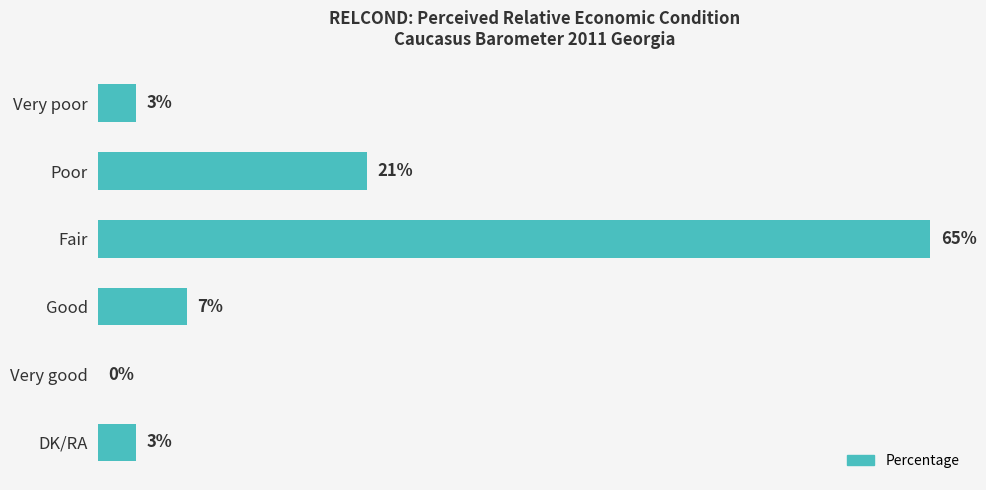

Which has a higher value, Very good or Fair?

Fair